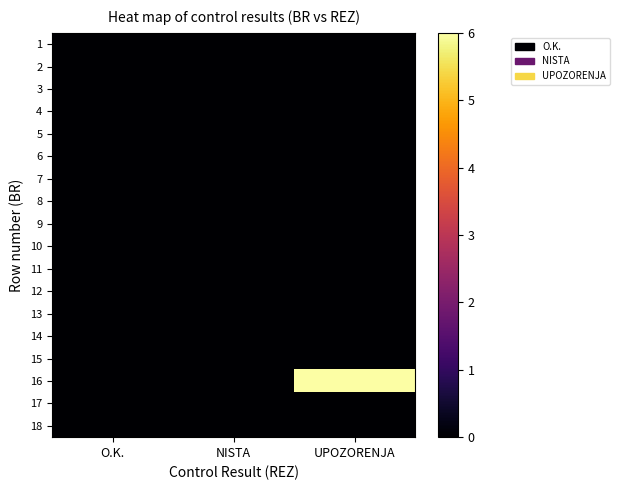

At how many categories does at least one series exceed 4?

1